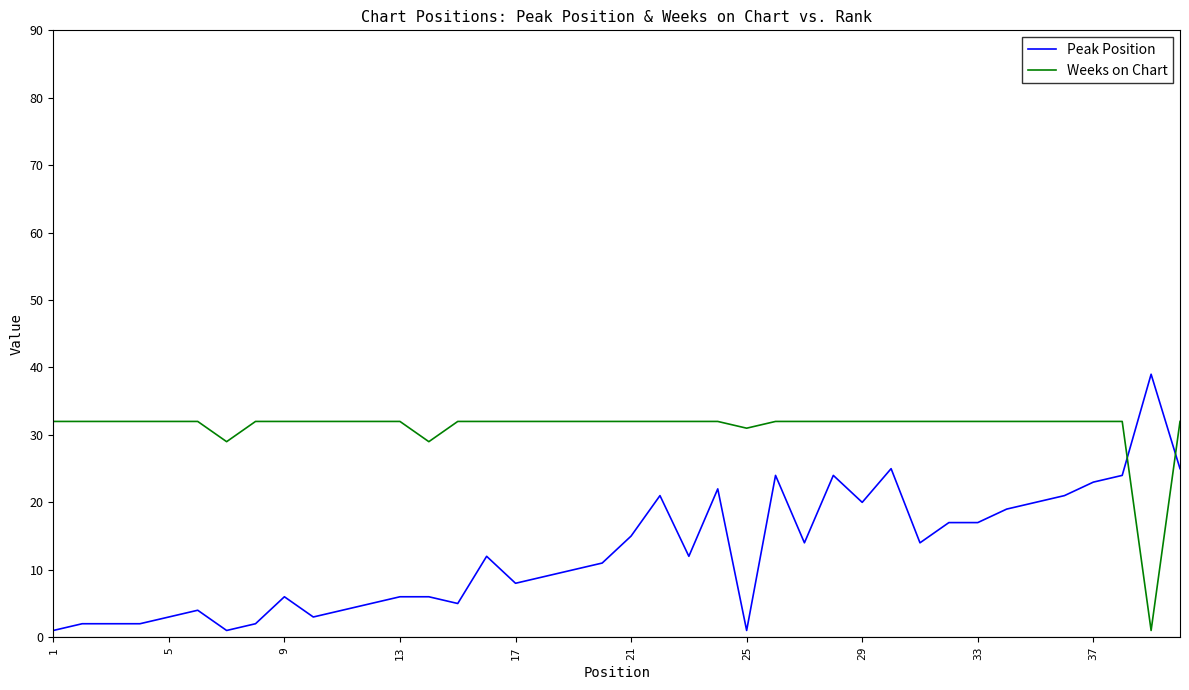

List the series in order of their peak value, lowest first.

Weeks on Chart, Peak Position